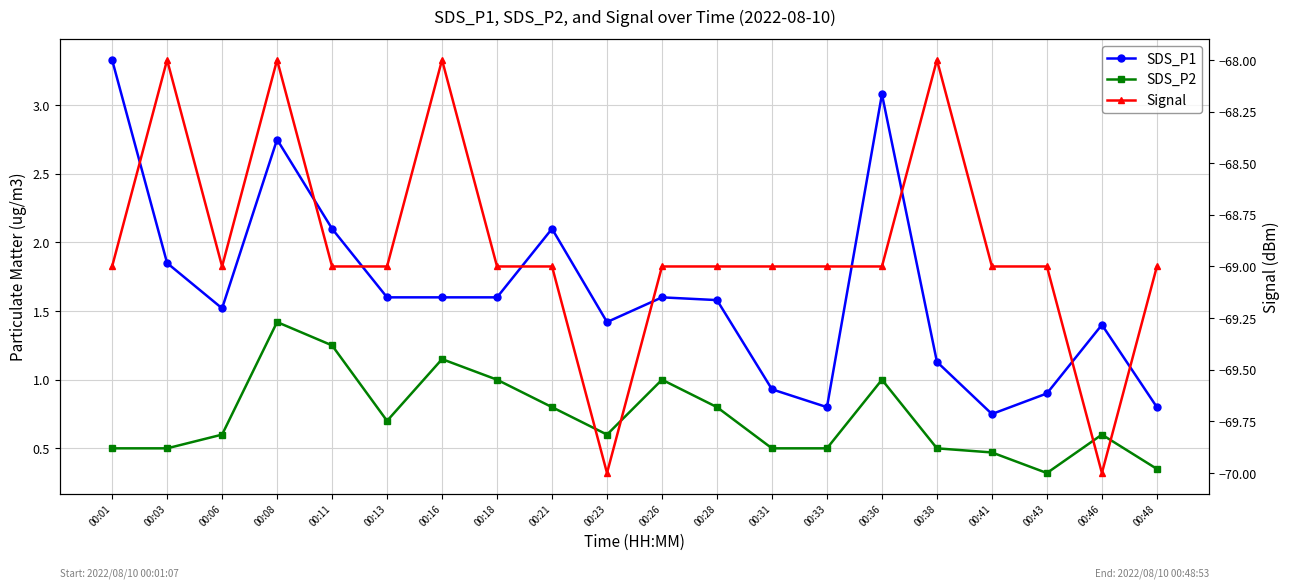

How many Signal values are between -69 and -68?

18